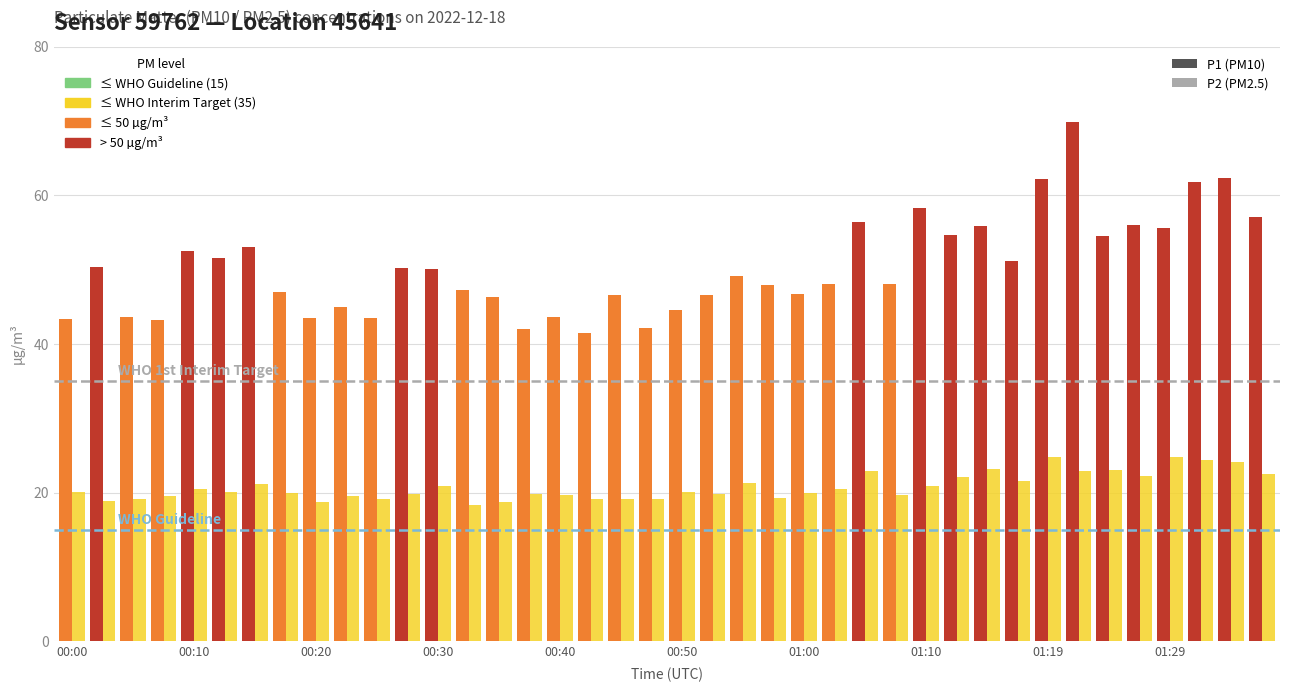

Which series has the widest spread of values?

P1 (PM10)